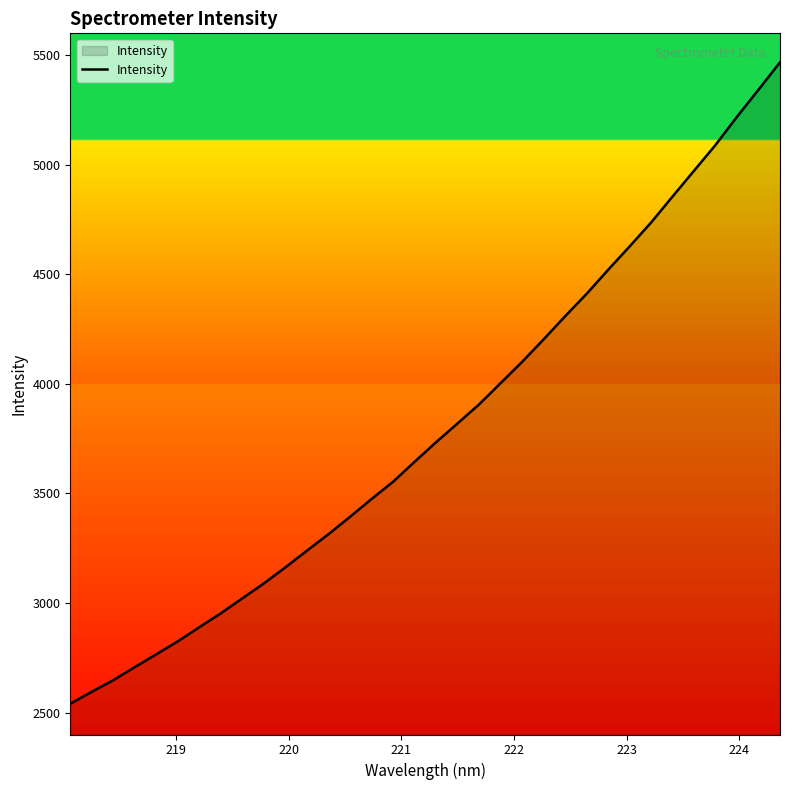

How many distinct data groups are displayed?

1